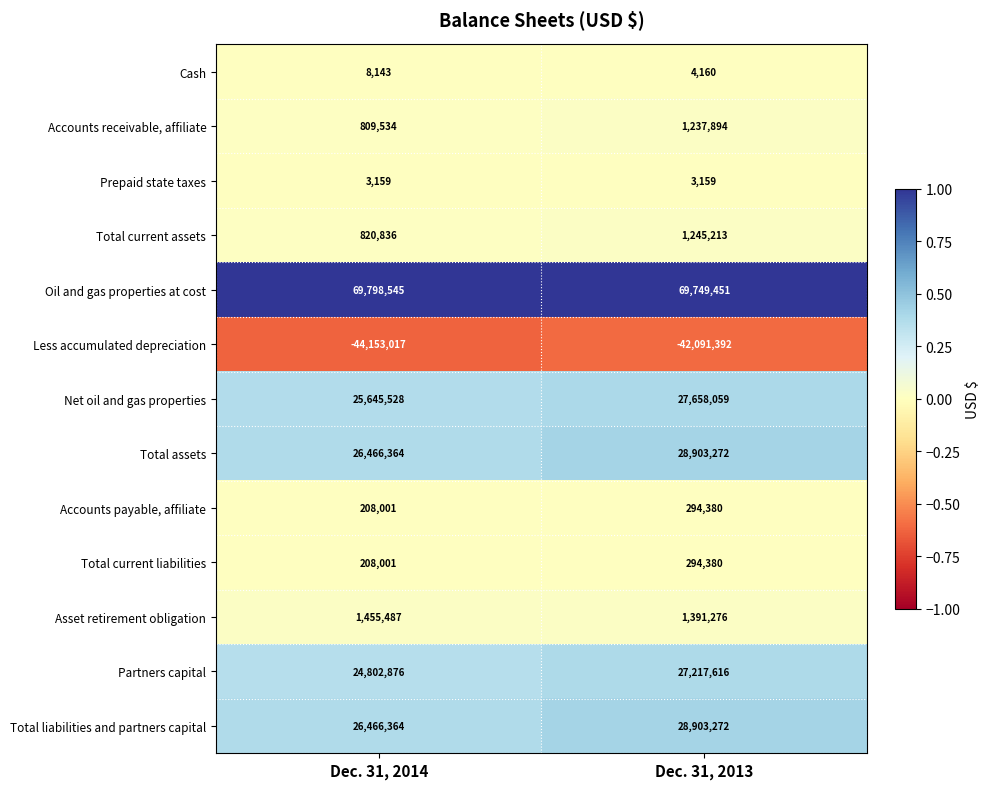

Reading left to right, what are all the values shown in this chart?

Cash: 8143	4160
Accounts receivable, affiliate: 809534	1237894
Prepaid state taxes: 3159	3159
Total current assets: 820836	1245213
Oil and gas properties at cost: 69798545	69749451
Less accumulated depreciation: -44153017	-42091392
Net oil and gas properties: 25645528	27658059
Total assets: 26466364	28903272
Accounts payable, affiliate: 208001	294380
Total current liabilities: 208001	294380
Asset retirement obligation: 1455487	1391276
Partners capital: 24802876	27217616
Total liabilities and partners capital: 26466364	28903272